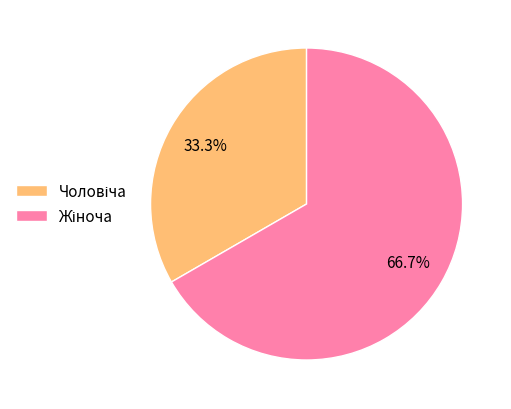

Count the number of slices in the pie.

2